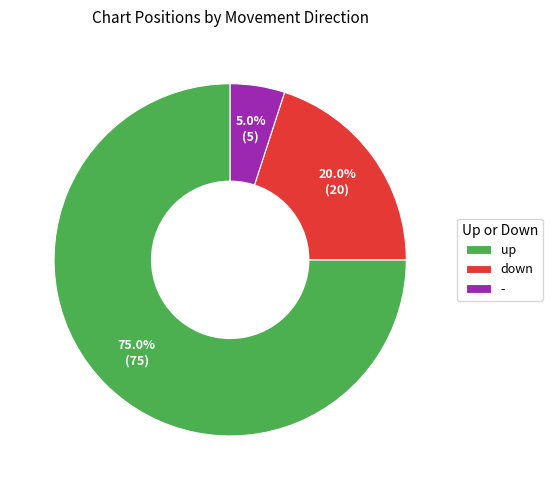

What percentage is the - slice, to the nearest percent?

5%